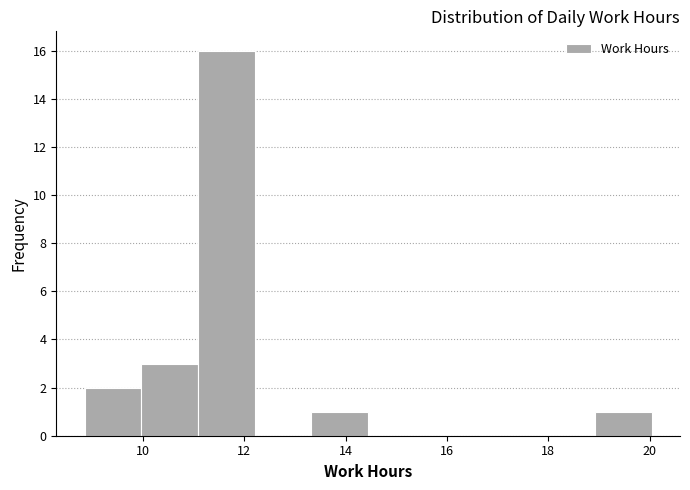

How tall is the bar that spans 8.8 to 10.0 on the x-axis? Neither the bar edges nor the heights are printed on the chart, so give them approximately, as read against the axes.

2